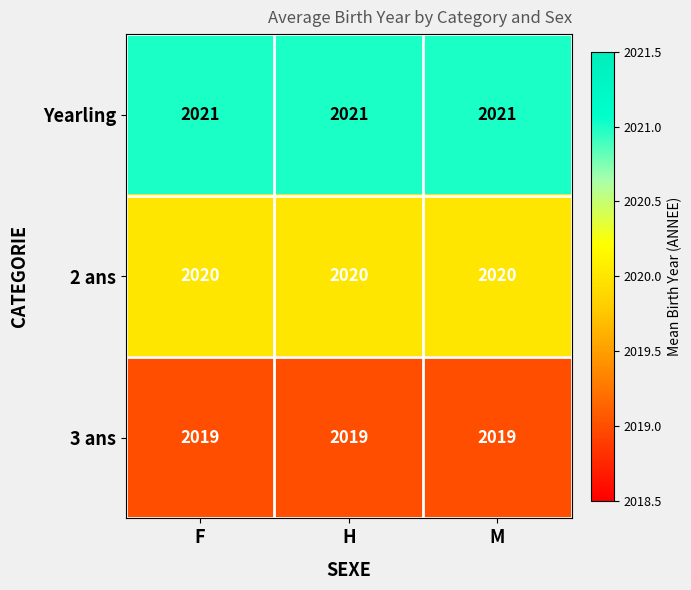

List the series in order of their overall mean, highest first.

Yearling, 2 ans, 3 ans